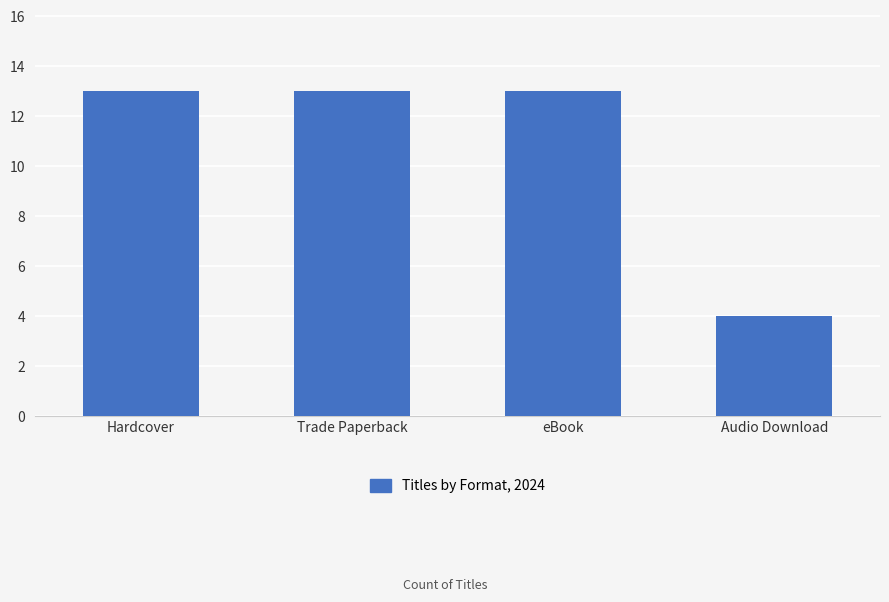

The chart shows a value of 13 at Hardcover. True or false?

True